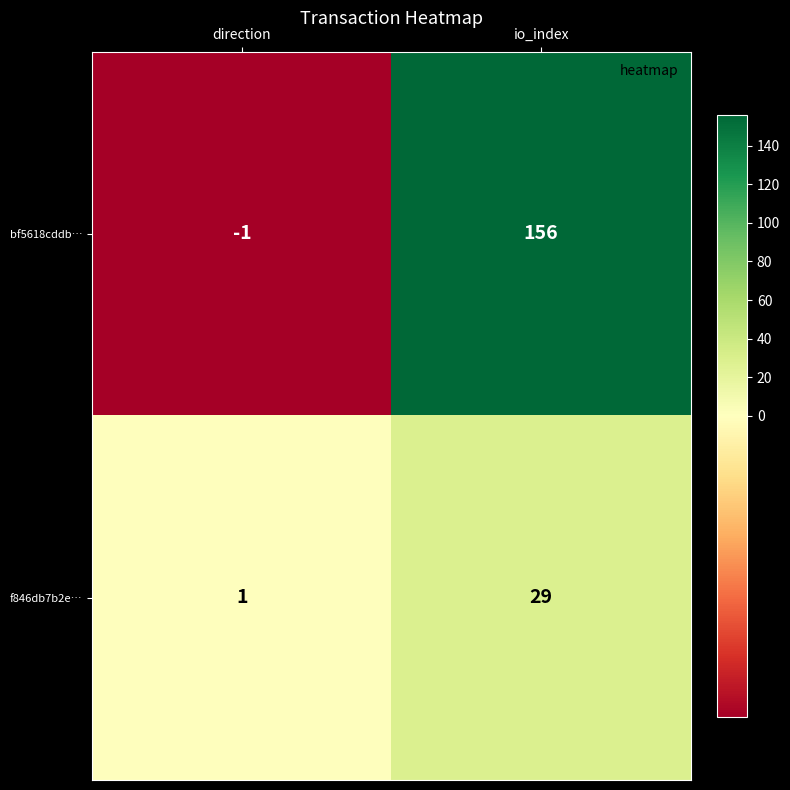

What value does the bf5618cddb… series have at io_index, to the nearest 50?

150